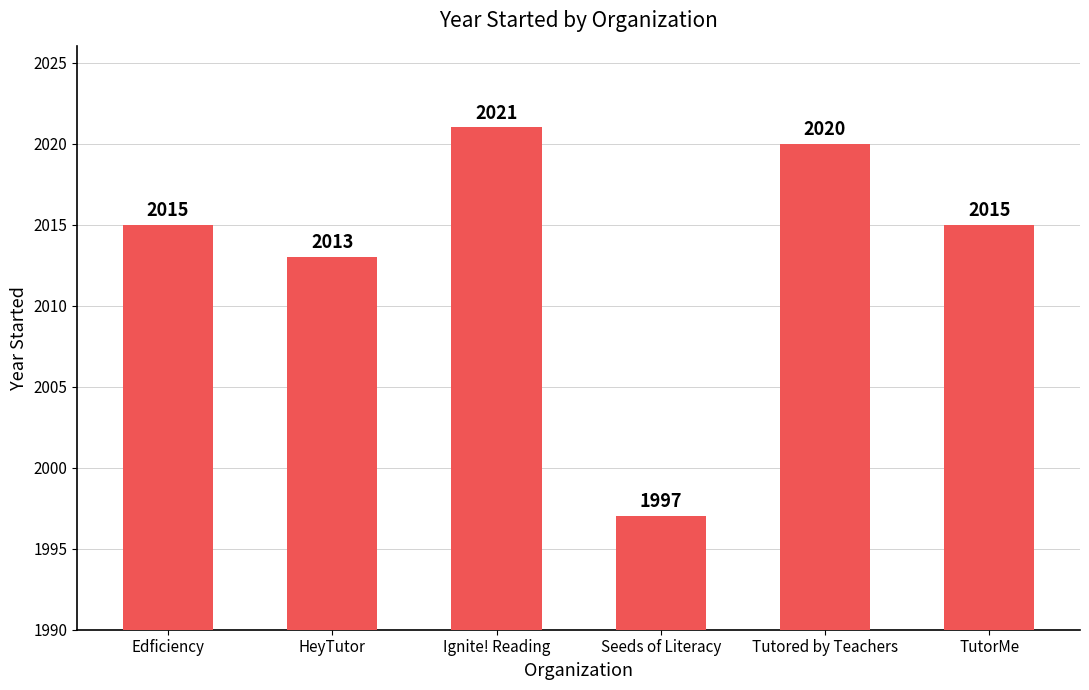

How many data points are less than 2015?

2